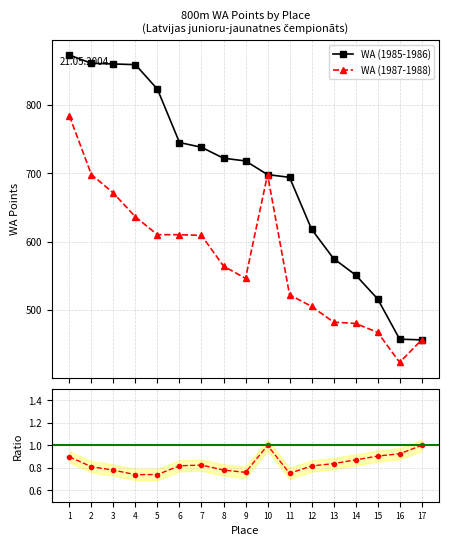

Which category has the highest value in the WA (1987-1988) series?

1